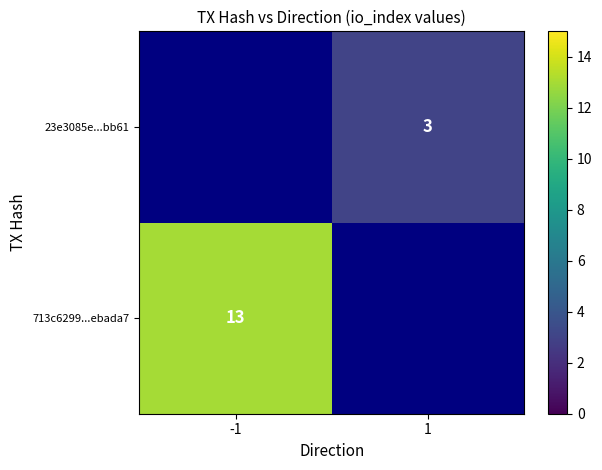

The 23e3085e...bb61 series shows 3 at 1. True or false?

True